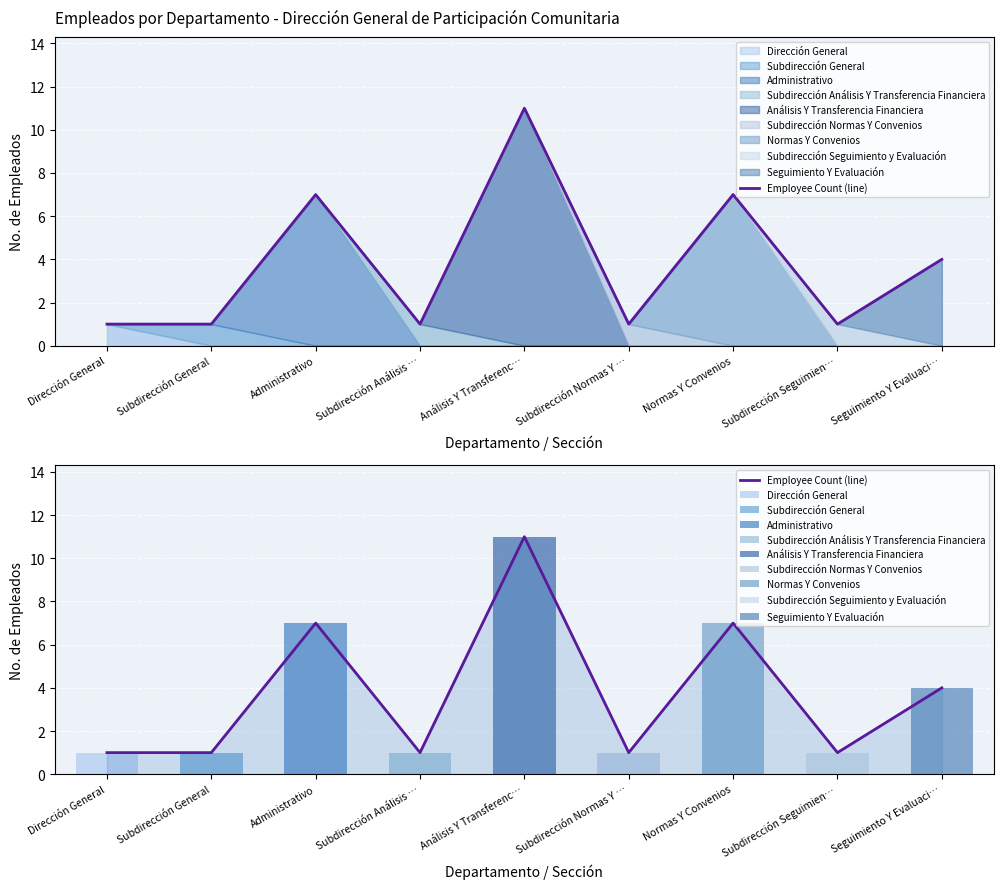

Approximately how many times larger is the value at Subdirección General compared to Subdirección Análisis …?

1.0